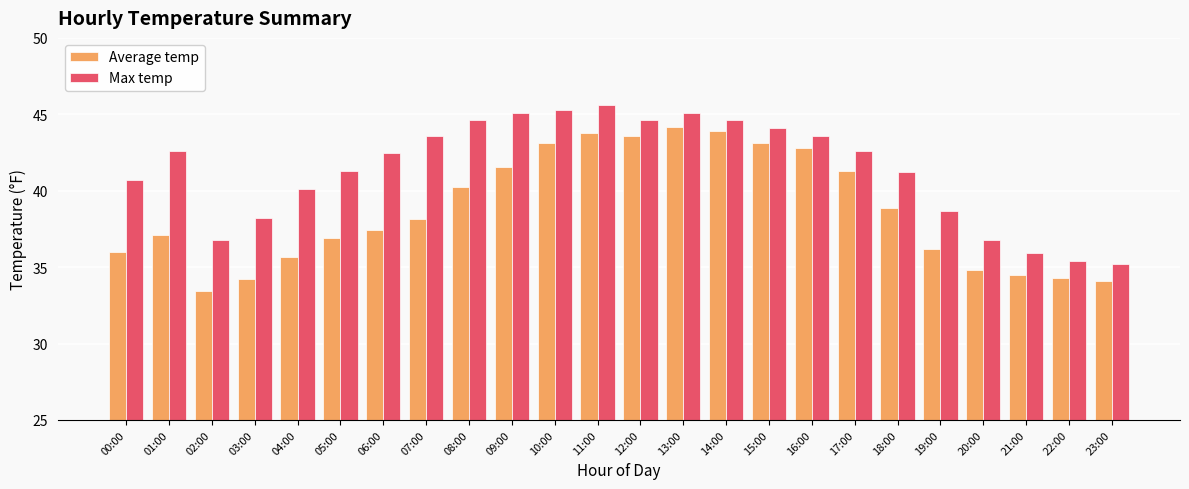

What is the minimum value shown in the chart?

33.5